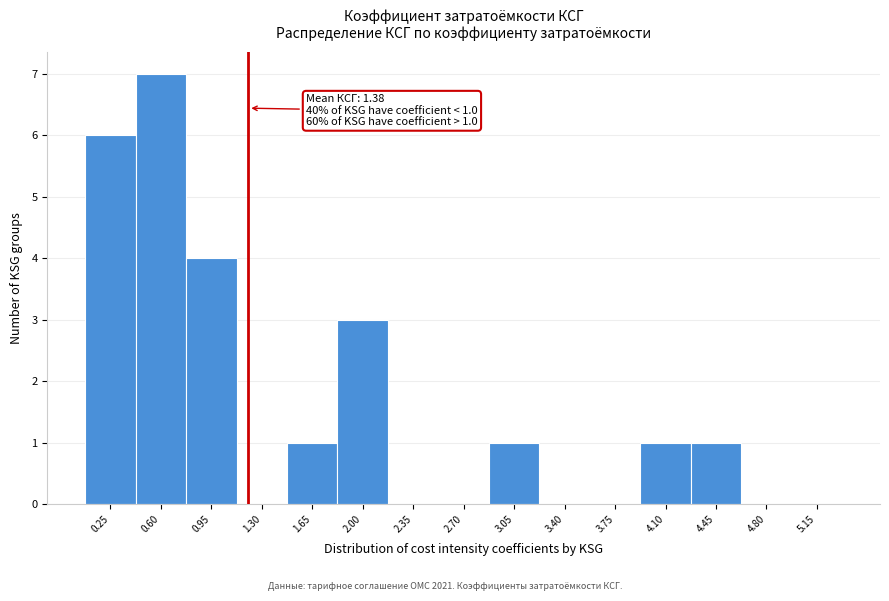

Reading right to left, what are all the values shown in this chart?

5.15=0	4.80=0	4.45=1	4.10=1	3.75=0	3.40=0	3.05=1	2.70=0	2.35=0	2.00=3	1.65=1	1.30=0	0.95=4	0.60=7	0.25=6